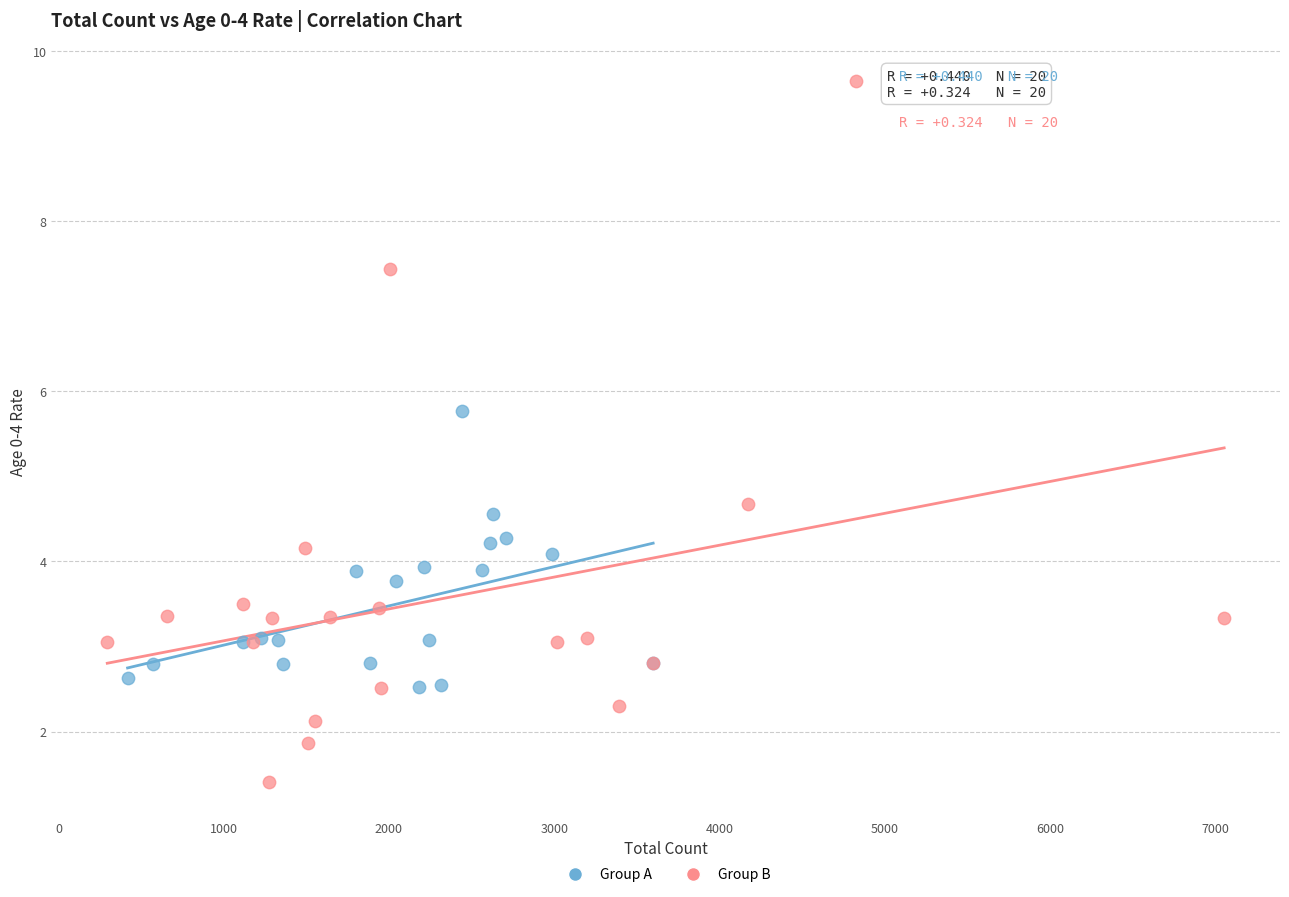

Which series contains the highest Y value?

Group B